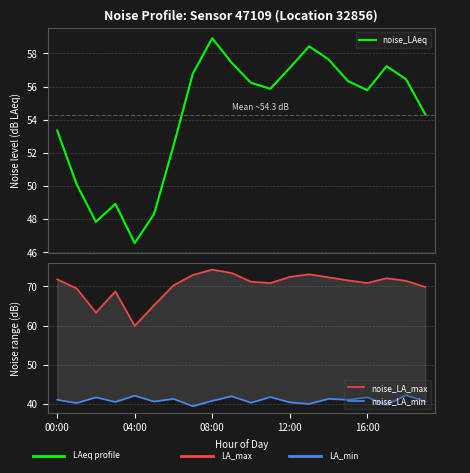

What is the difference between the maximum and minimum values in the noise_LA_min series?

2.8